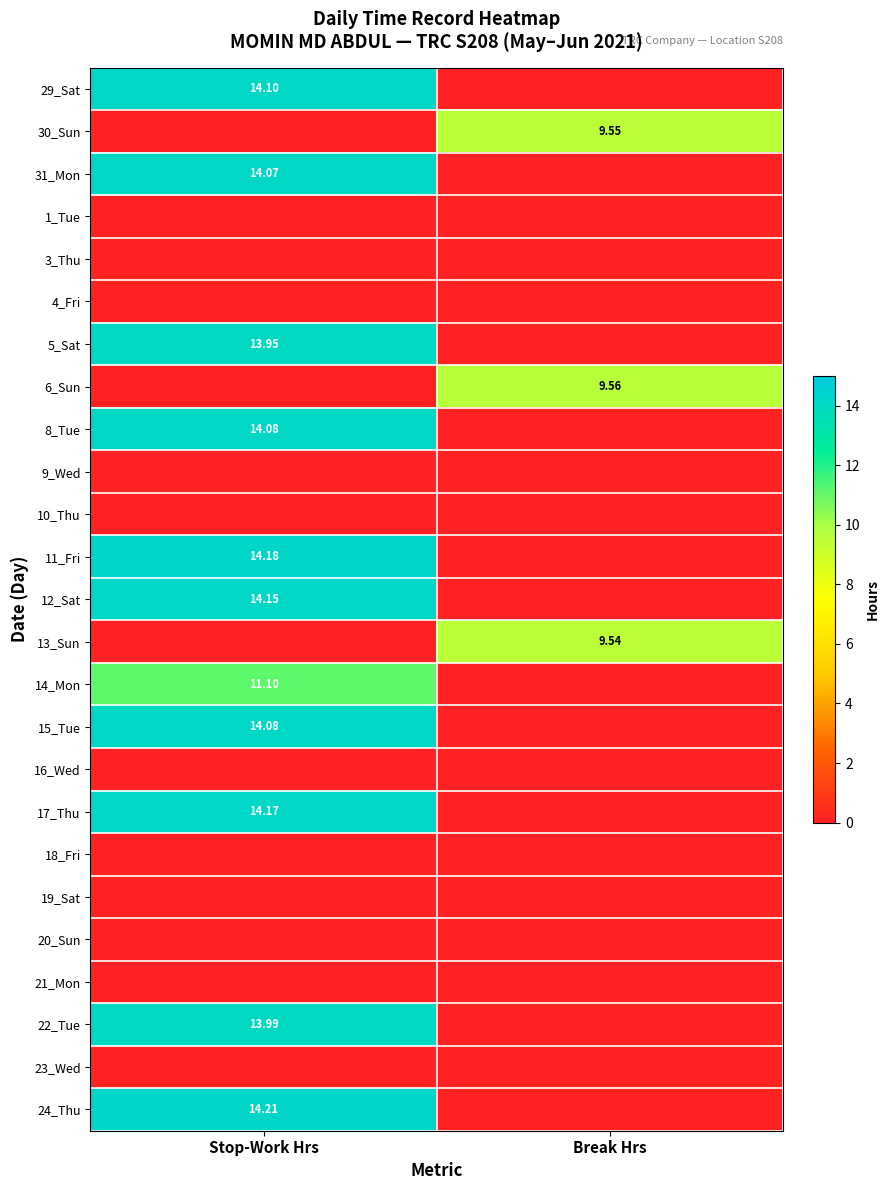

How many data points does each series have?

2